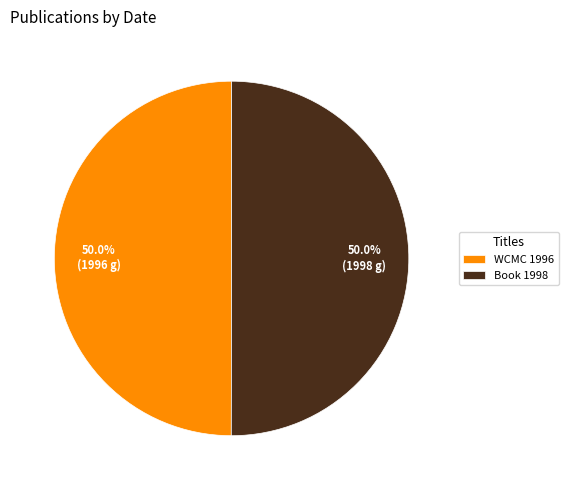

What percentage do WCMC 1996 and Book 1998 together represent?

100.0%